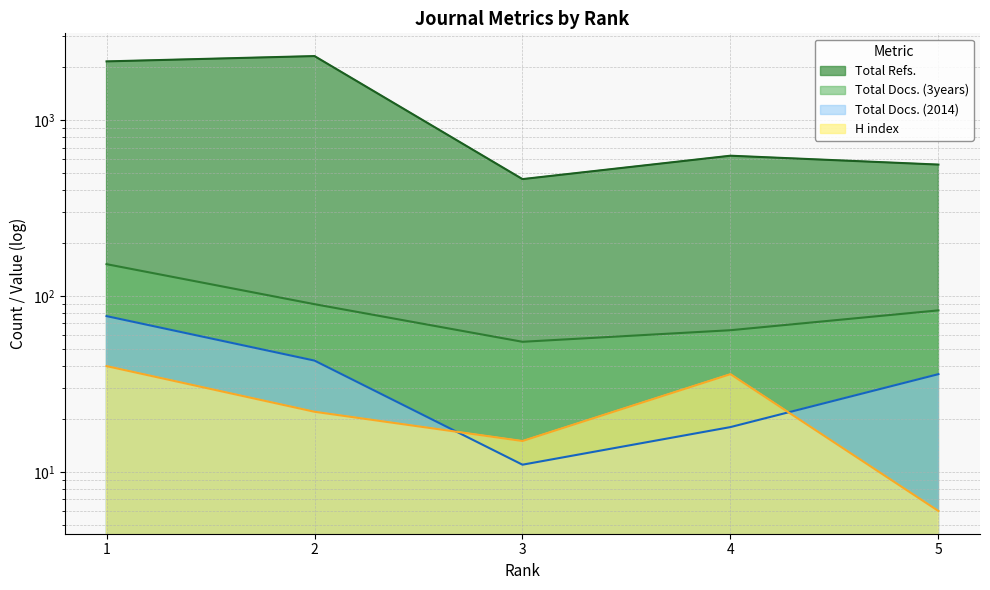

Which series has the widest spread of values?

Total Refs.